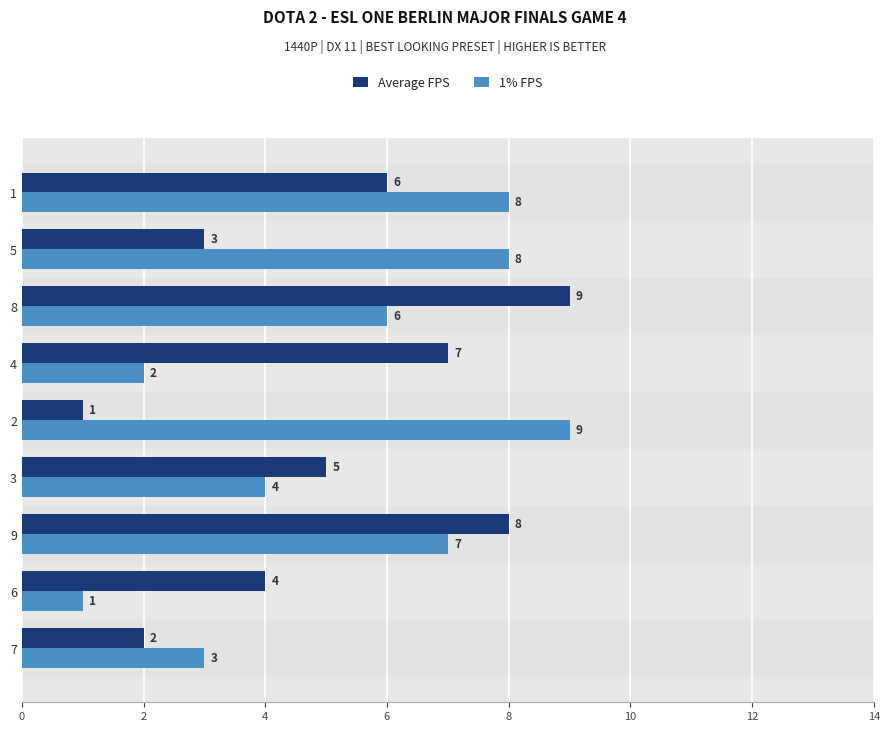

Count the 1% FPS values in the range 3 to 8.

6